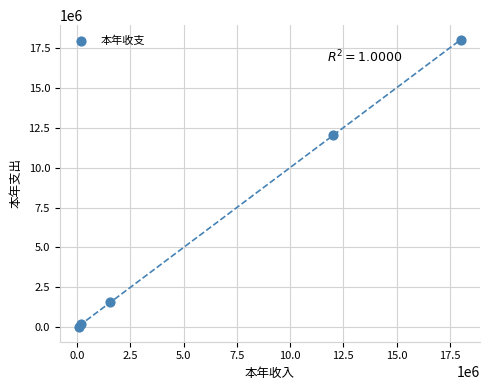

What is the range of X values (max minus min)?

17925651.3